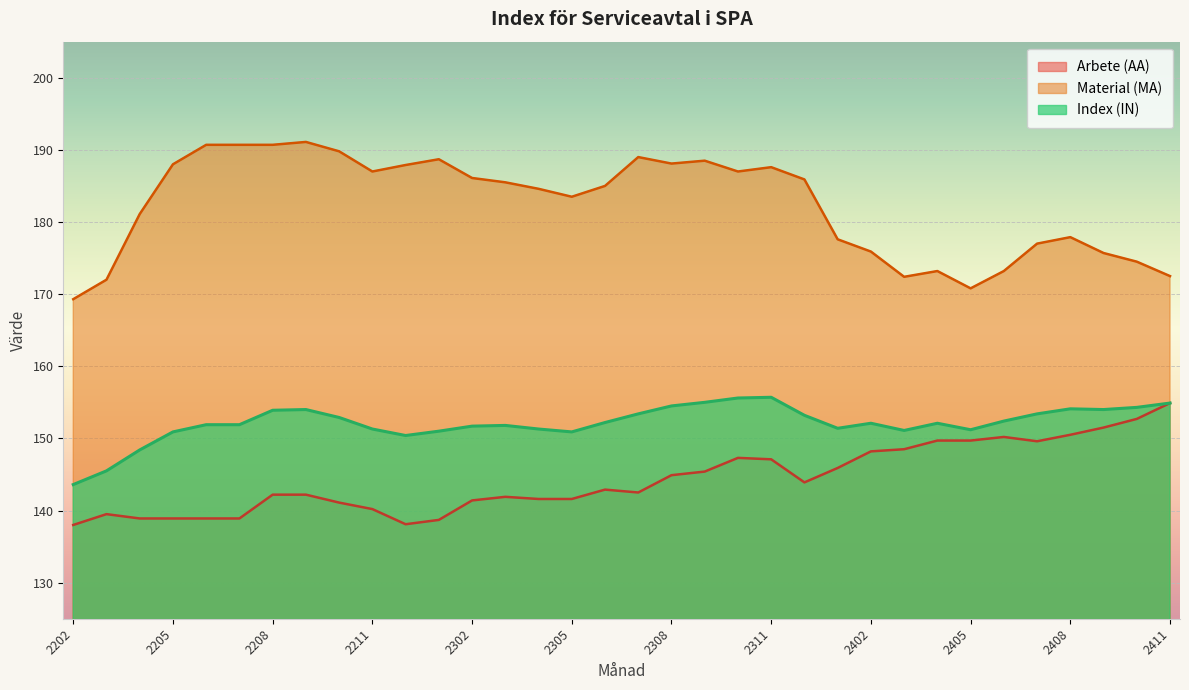

Does the chart display data point markers on the line(s)?

No